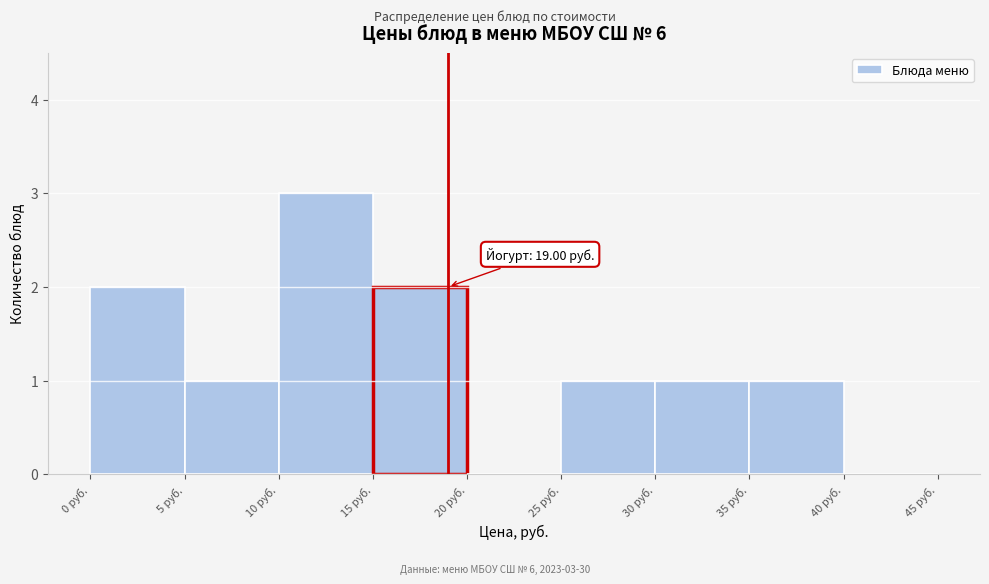

Over which range of the x-axis is the bar tallest?

10 to 15